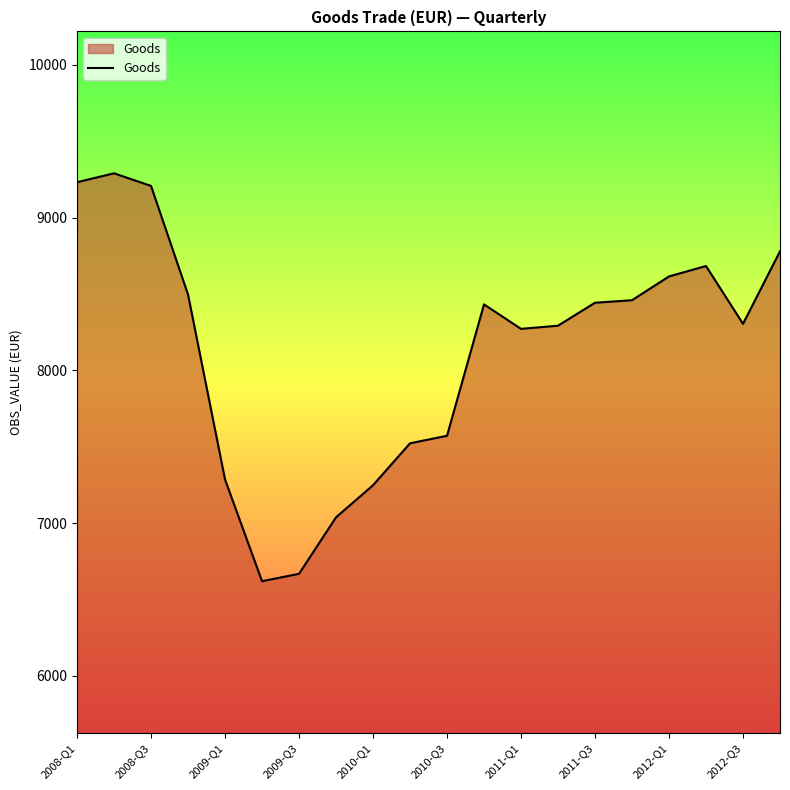

What is the smallest value displayed?

6619.4